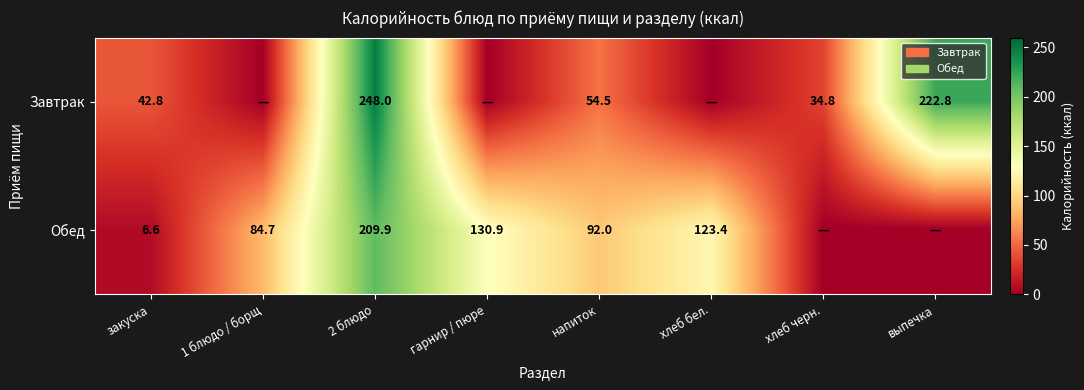

Which label corresponds to the smallest value in the chart?

1 блюдо / борщ